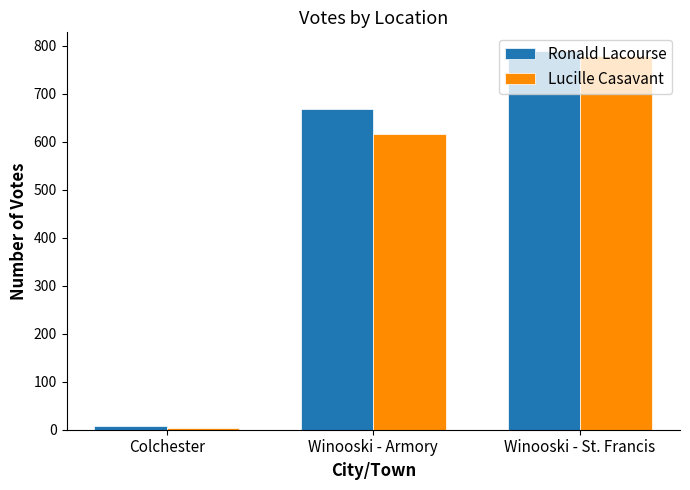

Which series changed the most between Colchester and Winooski - St. Francis?

Ronald Lacourse